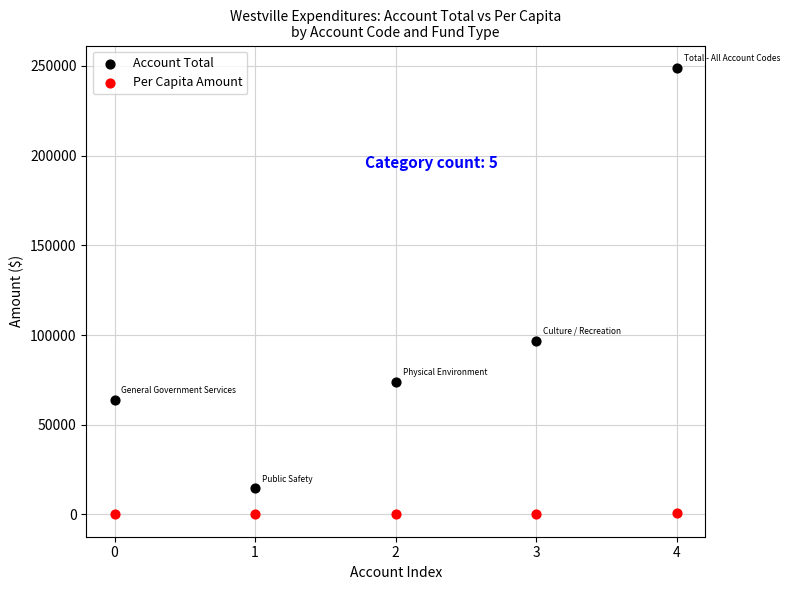

What are all the series names shown in the legend?

Account Total, Per Capita Amount